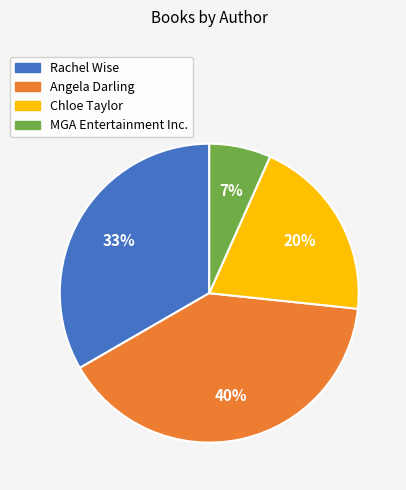

Is Chloe Taylor the majority of the pie?

No